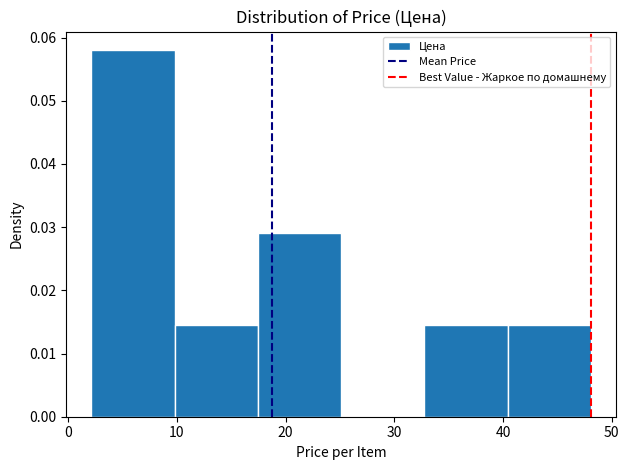

Over which range of the x-axis is the bar tallest?

2 to 10